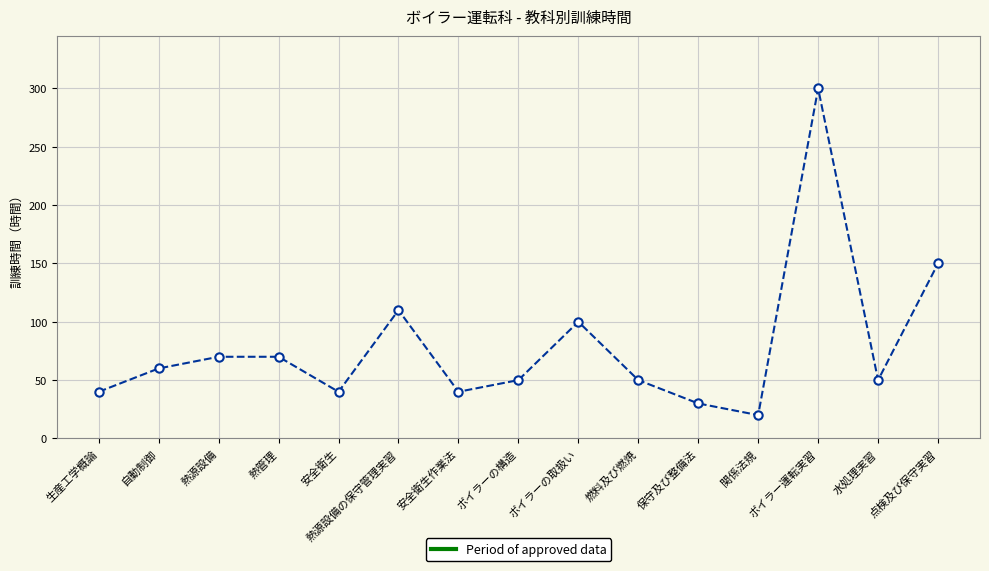

How many lines are shown in the chart?

1